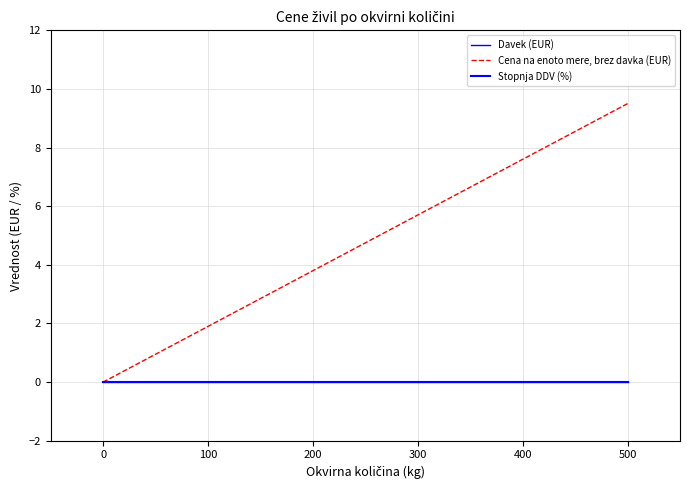

Is it true that Davek (EUR) equals 0.0 at 500?

True